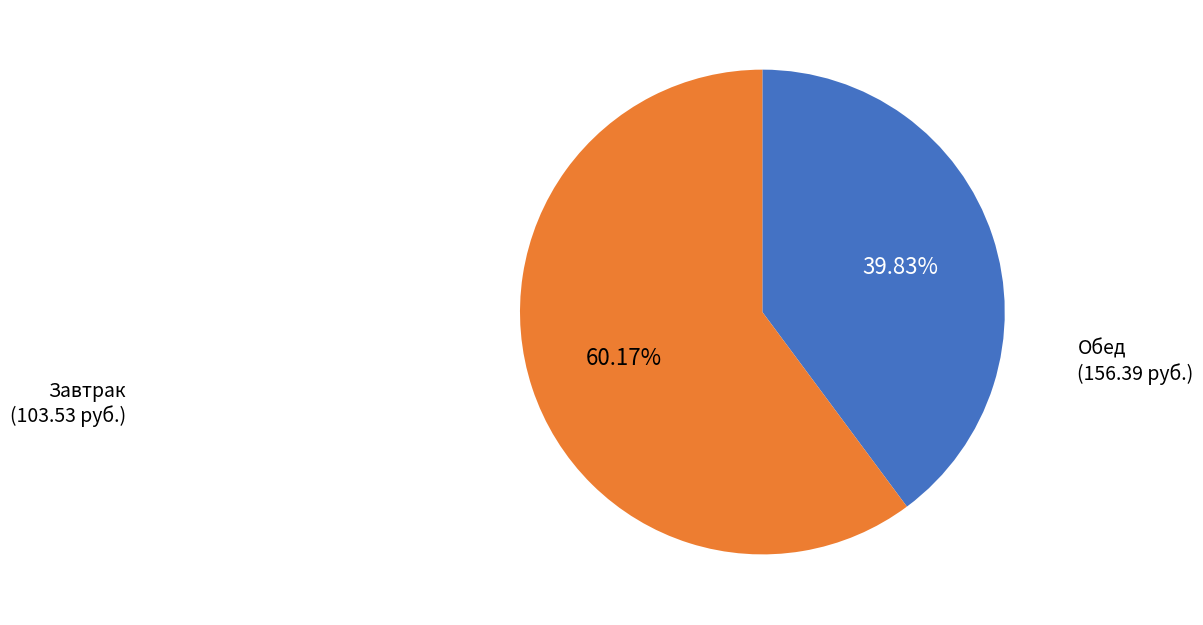

Is there any slice that represents more than half of the pie?

Yes